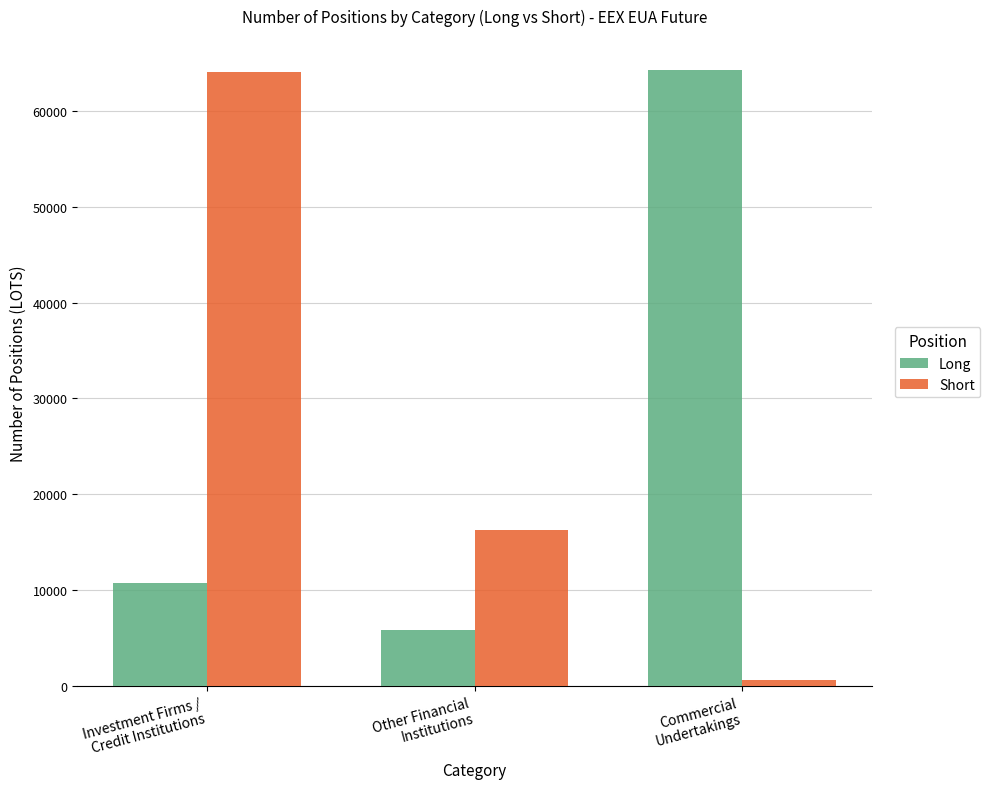

What is the difference between the maximum and second lowest values in the Short series?

47730